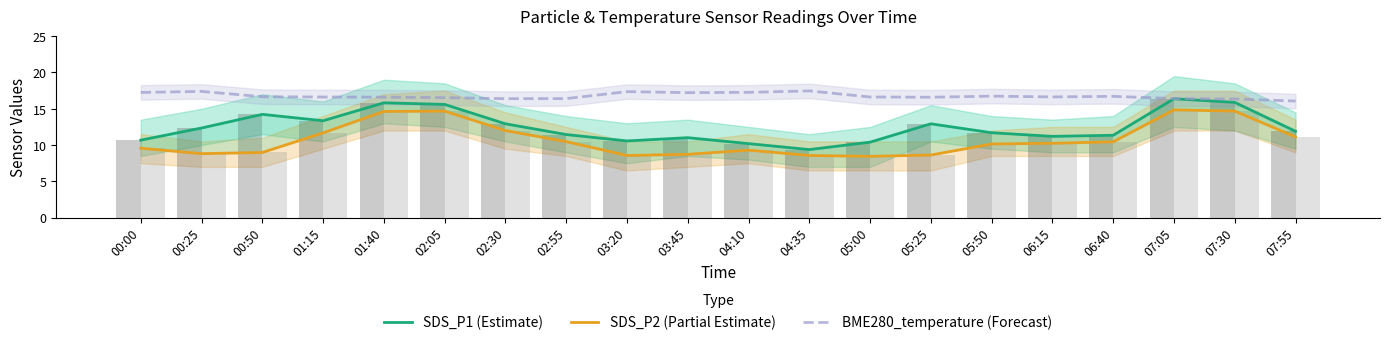

What is the difference between the BME280_temperature (Forecast) values at 04:10 and 03:20?

0.1